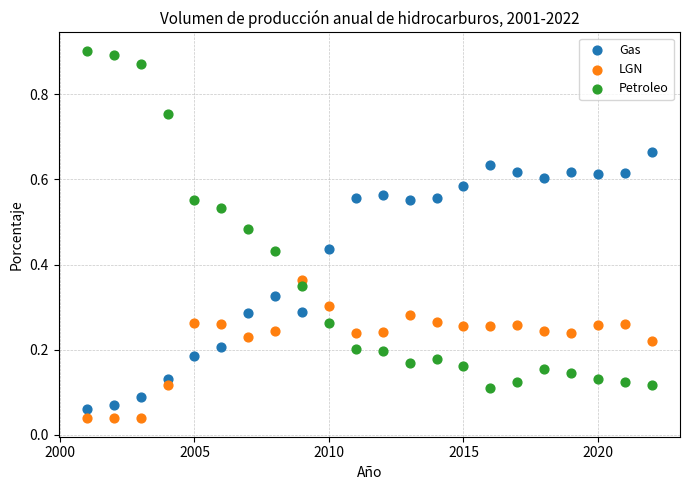

Which series has the widest spread of Y values?

Petroleo